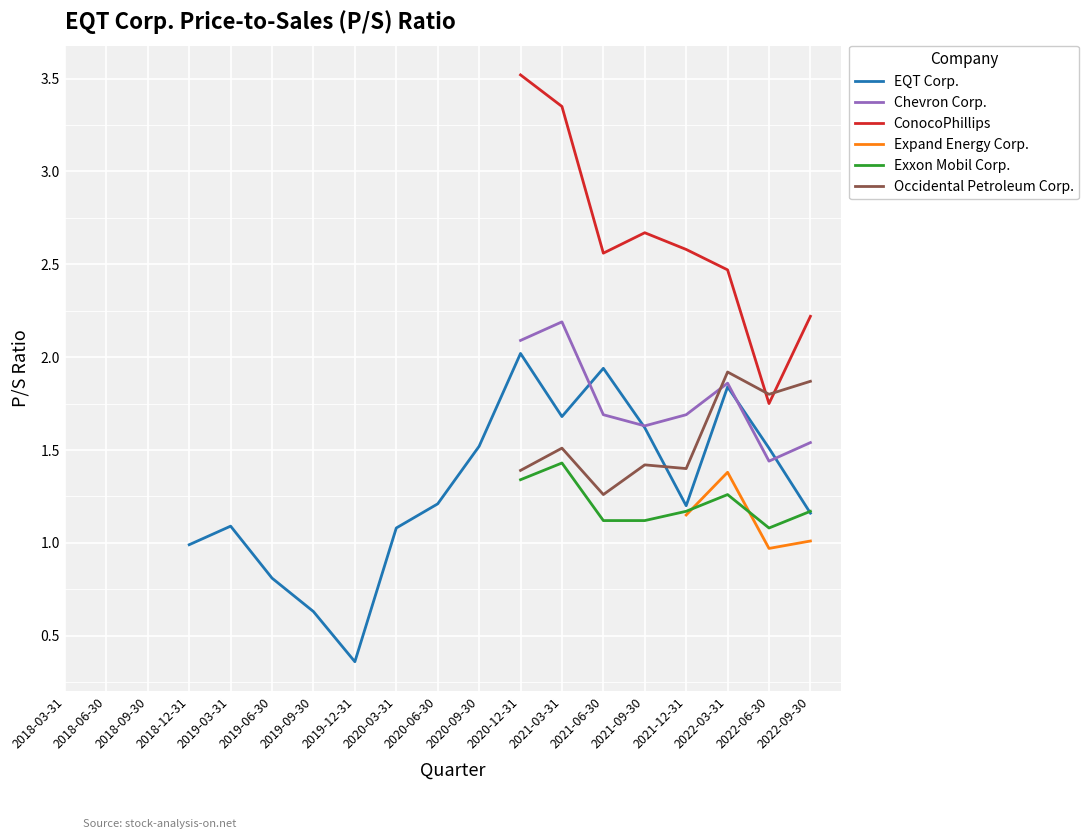

True or false: Expand Energy Corp. and ConocoPhillips cross at least once.

False